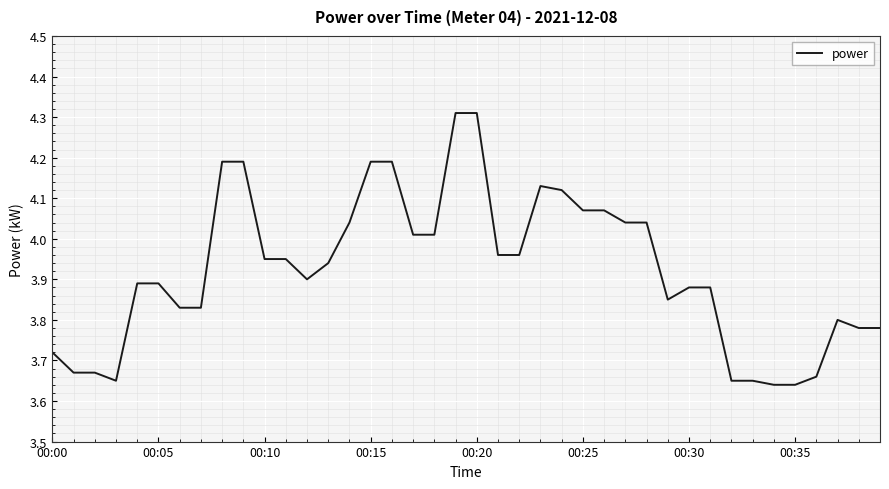

What is the difference between the maximum and minimum values?

0.7